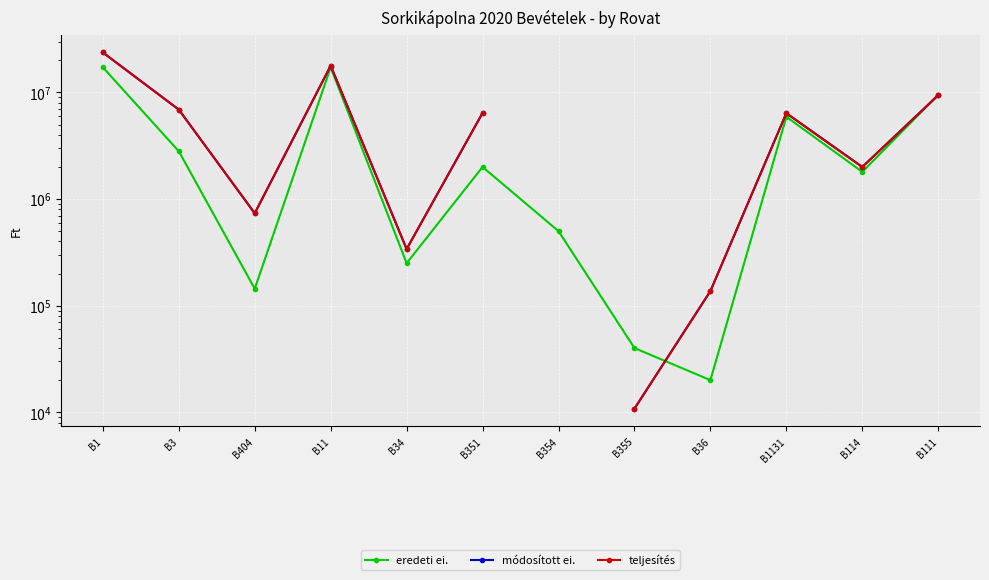

What is the difference between the maximum and minimum values in the teljesítés series?

23720141.0